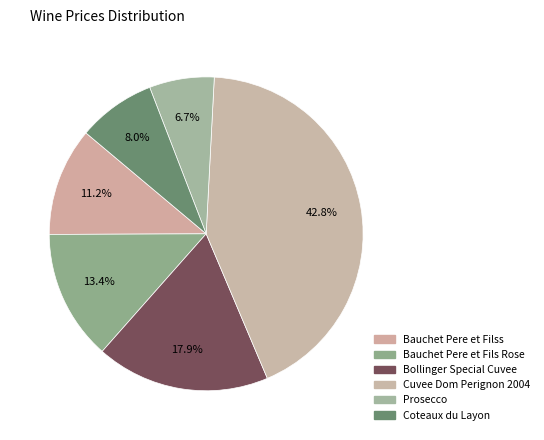

How many slices are in this pie chart?

6